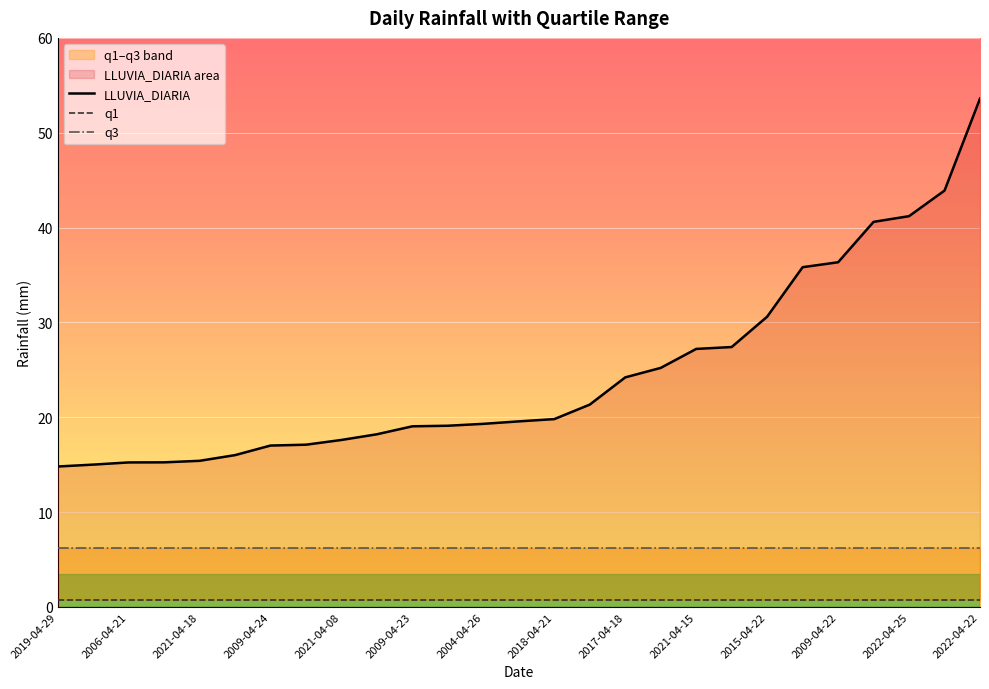

What is the approximate value of LLUVIA_DIARIA at 2009-04-24?

17.0